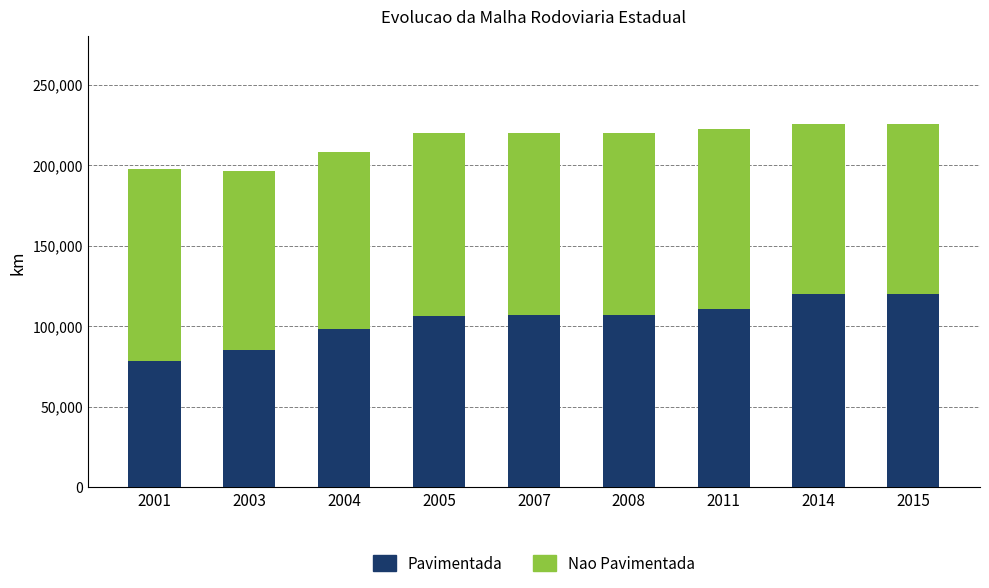

How many values in the Pavimentada series are below 106547?

4